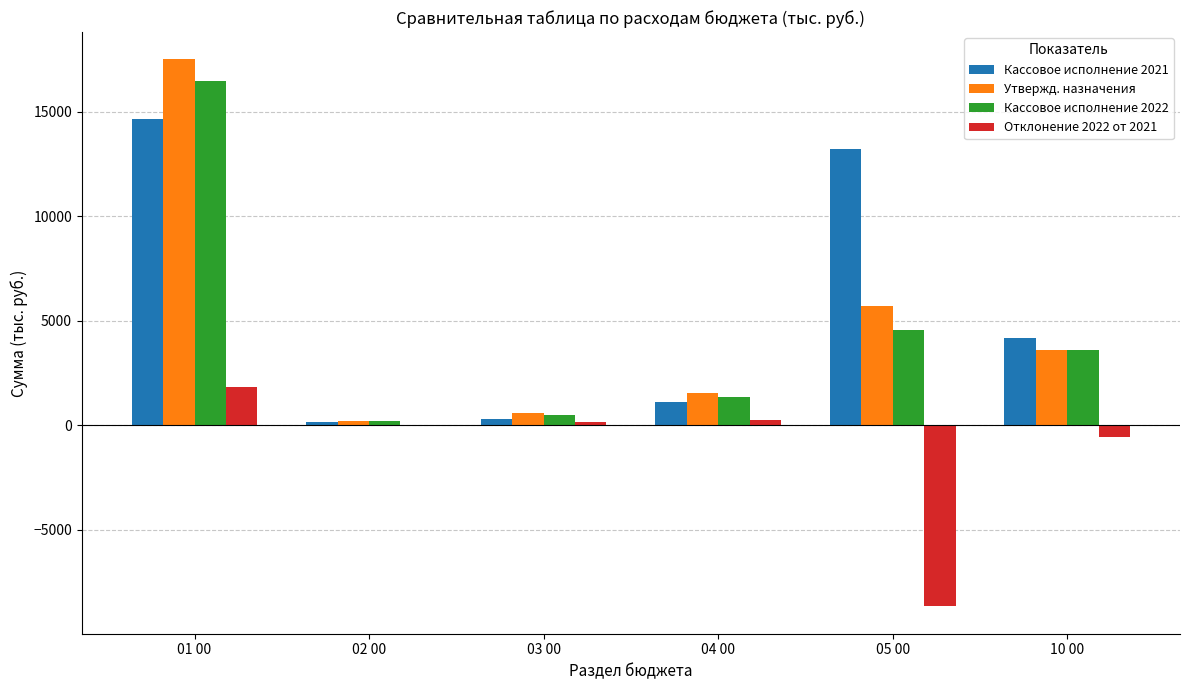

Where is Кассовое исполнение 2021 nearest to the value 7411?

10 00